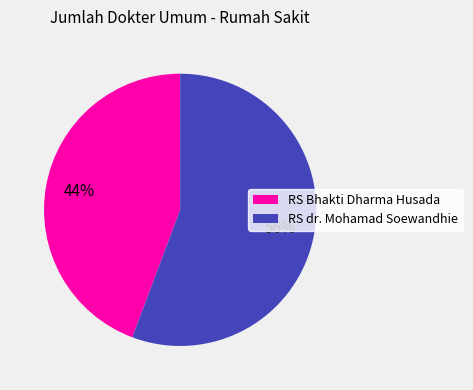

To the nearest percent, what is the combined percentage of RS dr. Mohamad Soewandhie and RS Bhakti Dharma Husada?

100%